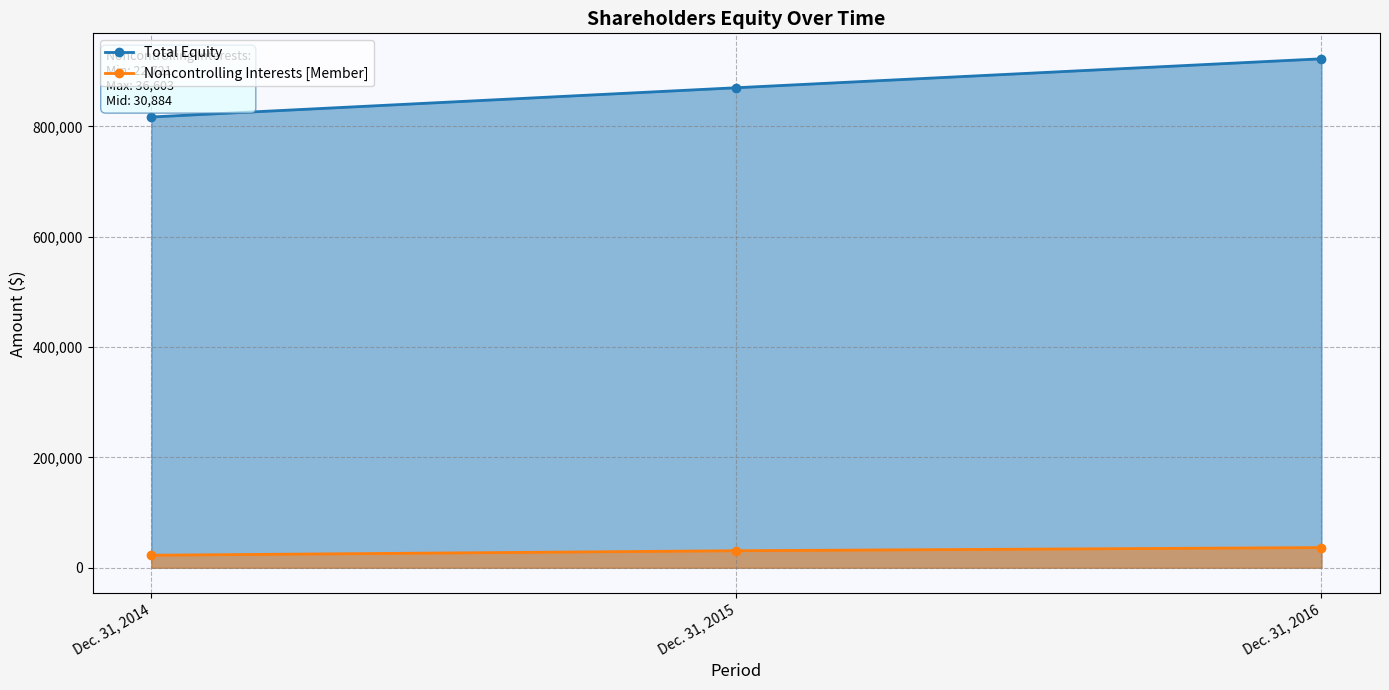

What is the average value of the Total Equity series?

869939